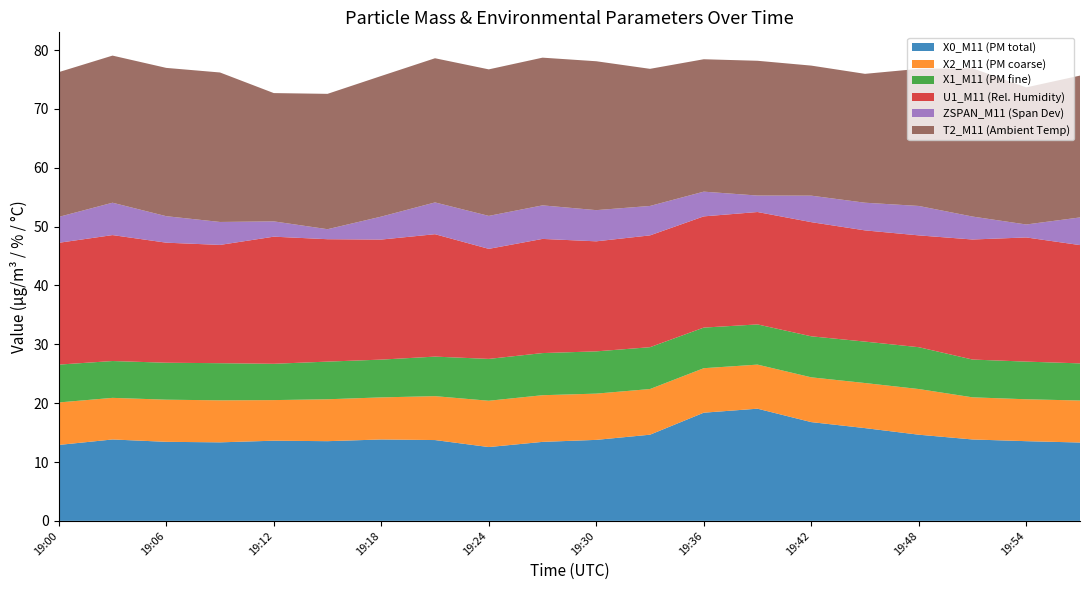

Reading left to right, what are all the values shown in this chart?

X0_M11 (PM total): 19:00=12.9	19:03=13.8	19:06=13.4	19:09=13.3	19:12=13.6	19:15=13.5	19:18=13.8	19:21=13.7	19:24=12.5	19:27=13.4	19:30=13.8	19:33=14.6	19:36=18.4	19:39=19.1	19:42=16.8	19:45=15.8	19:48=14.6	19:51=13.8	19:54=13.5	19:57=13.3
X2_M11 (PM coarse): 19:00=7.2	19:03=7.1	19:06=7.2	19:09=7.1	19:12=6.9	19:15=7.1	19:18=7.2	19:21=7.5	19:24=7.9	19:27=7.9	19:30=7.9	19:33=7.8	19:36=7.6	19:39=7.5	19:42=7.6	19:45=7.7	19:48=7.8	19:51=7.2	19:54=7.1	19:57=7.1
X1_M11 (PM fine): 19:00=6.4	19:03=6.3	19:06=6.3	19:09=6.3	19:12=6.2	19:15=6.4	19:18=6.4	19:21=6.7	19:24=7.1	19:27=7.2	19:30=7.2	19:33=7.1	19:36=6.9	19:39=6.8	19:42=7.0	19:45=7.0	19:48=7.1	19:51=6.4	19:54=6.4	19:57=6.3
U1_M11 (Rel. Humidity): 19:00=20.7	19:03=21.4	19:06=20.4	19:09=20.1	19:12=21.6	19:15=20.8	19:18=20.4	19:21=20.8	19:24=18.7	19:27=19.4	19:30=18.7	19:33=19.0	19:36=18.9	19:39=19.1	19:42=19.4	19:45=18.9	19:48=19.0	19:51=20.4	19:54=21.1	19:57=20.1
ZSPAN_M11 (Span Dev): 19:00=4.4	19:03=5.5	19:06=4.5	19:09=3.9	19:12=2.6	19:15=1.7	19:18=3.9	19:21=5.4	19:24=5.6	19:27=5.7	19:30=5.3	19:33=5.0	19:36=4.2	19:39=2.8	19:42=4.5	19:45=4.7	19:48=5.0	19:51=3.9	19:54=2.2	19:57=4.7
T2_M11 (Ambient Temp): 19:00=24.6	19:03=25.0	19:06=25.2	19:09=25.4	19:12=21.8	19:15=23.0	19:18=23.9	19:21=24.5	19:24=24.9	19:27=25.1	19:30=25.3	19:33=23.3	19:36=22.5	19:39=22.9	19:42=22.1	19:45=21.9	19:48=23.3	19:51=25.2	19:54=23.3	19:57=24.1